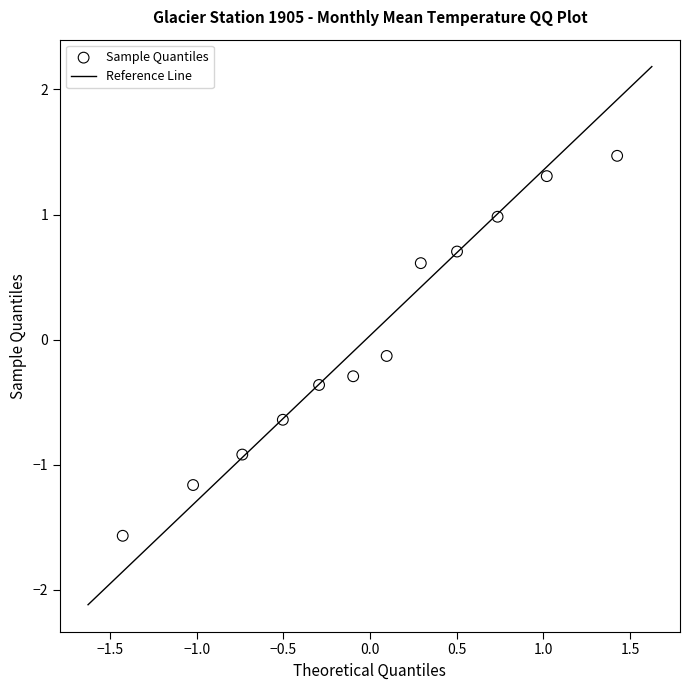

What is the range of Y values (max minus min)?

3.0